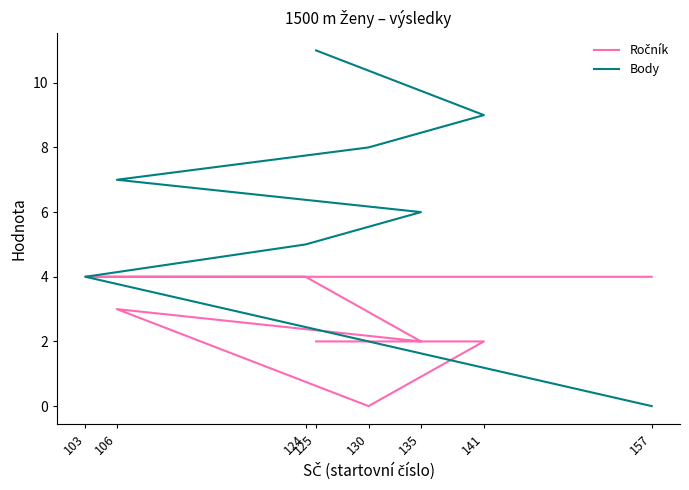

How many values in Ročník are above zero?

7